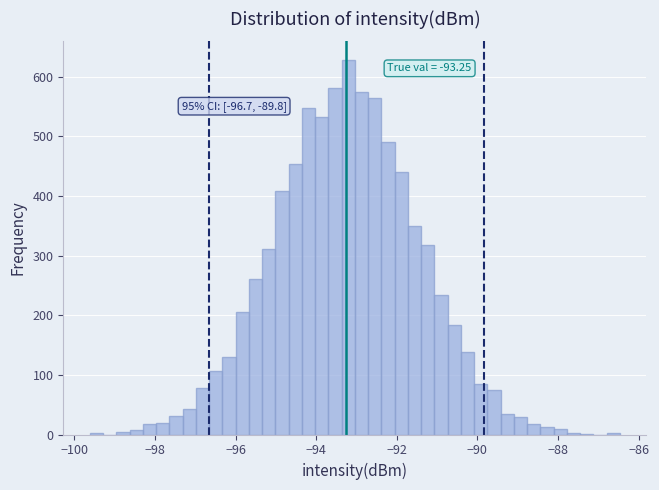

Around what value on the x-axis is the tallest bar? Give the approximate position of its centre, as read against the axis.

-93.2